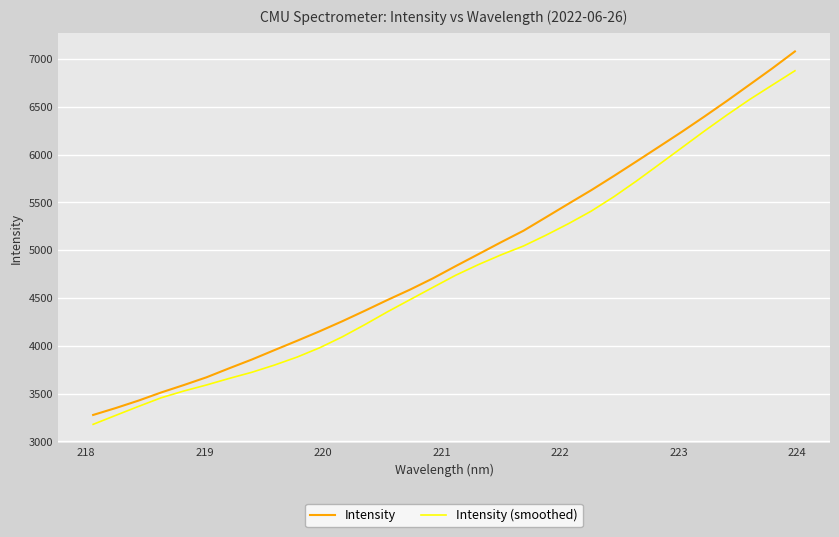

What is the maximum value for Intensity (smoothed)?

6877.5